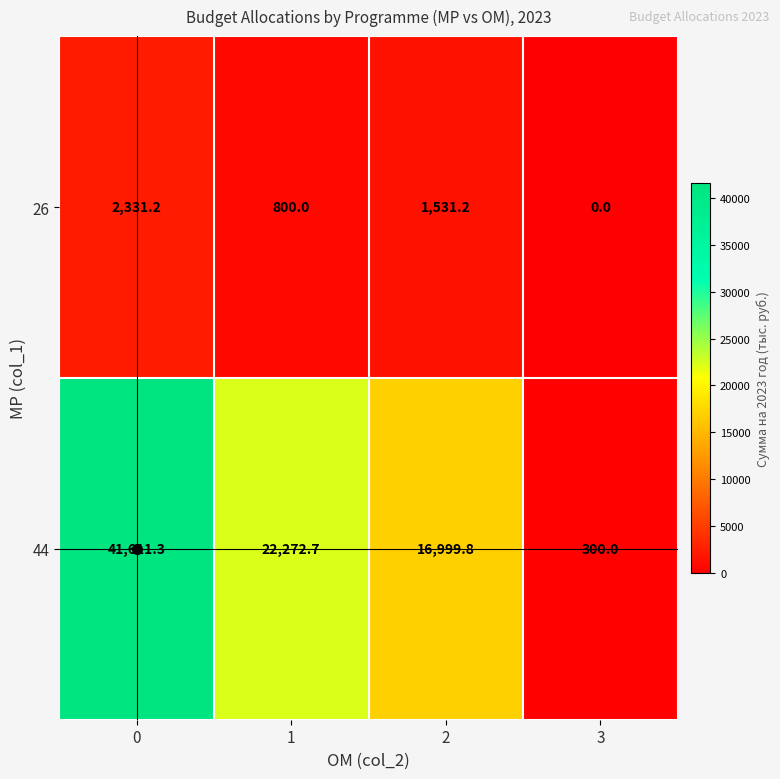

How many series are shown in this chart?

2